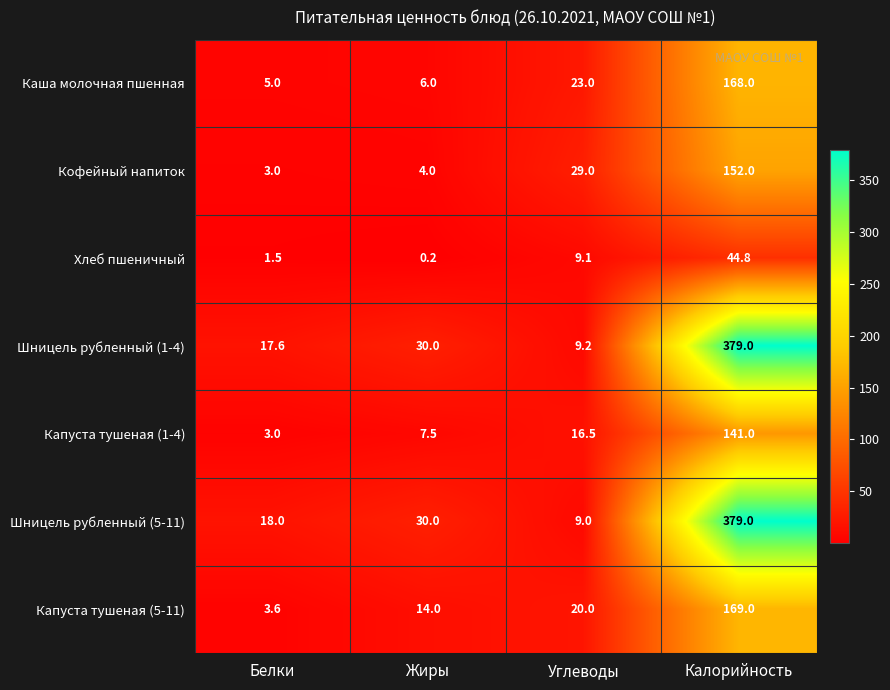

Reading right to left, what are all the values shown in this chart?

Каша молочная пшенная: 168.0	23.0	6.0	5.0
Кофейный напиток: 152.0	29.0	4.0	3.0
Хлеб пшеничный: 44.8	9.1	0.2	1.5
Шницель рубленный (1-4): 379.0	9.2	30.0	17.6
Капуста тушеная (1-4): 141.0	16.5	7.5	3.0
Шницель рубленный (5-11): 379.0	9.0	30.0	18.0
Капуста тушеная (5-11): 169.0	20.0	14.0	3.6